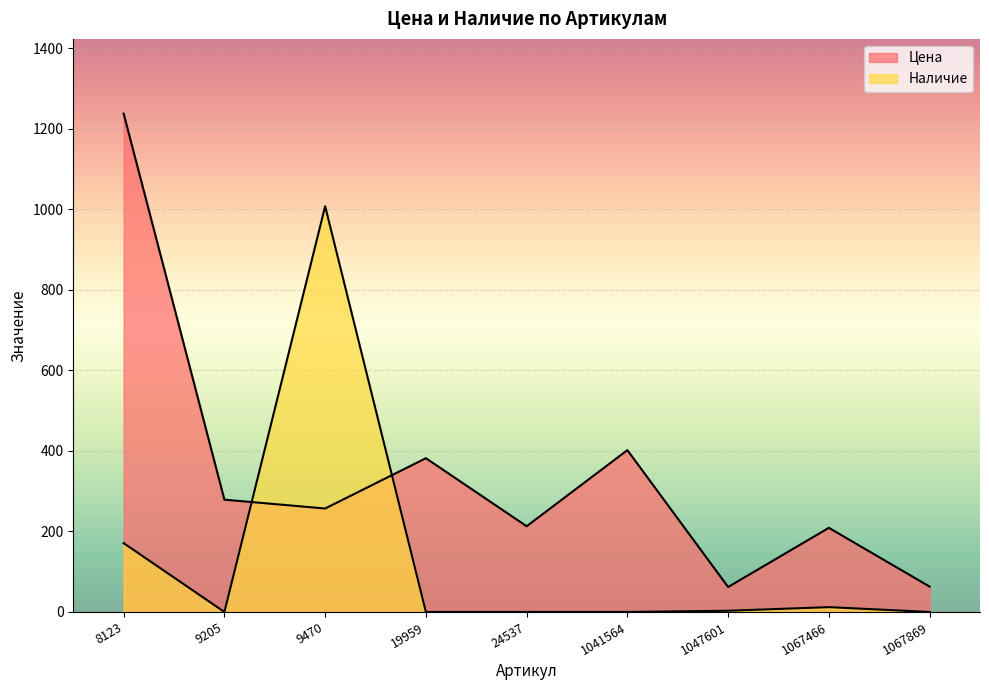

Between 1067869 and 24537, which is larger?

24537